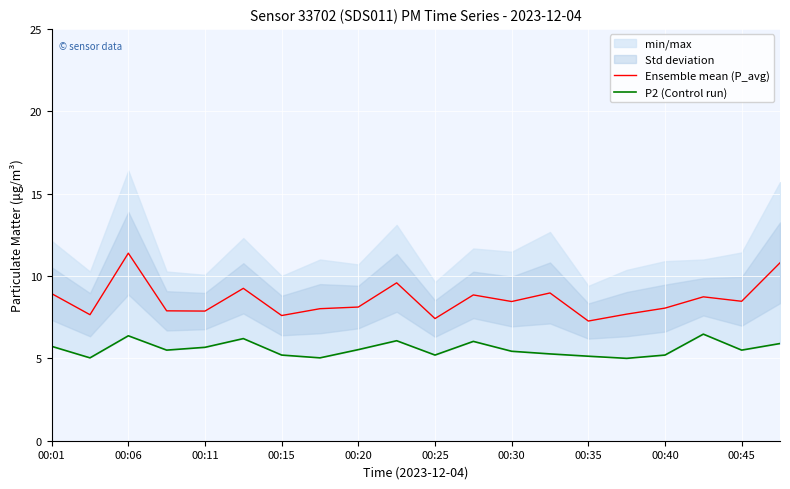

The value of Ensemble mean (P_avg) at 00:35 is 7.3. True or false?

True